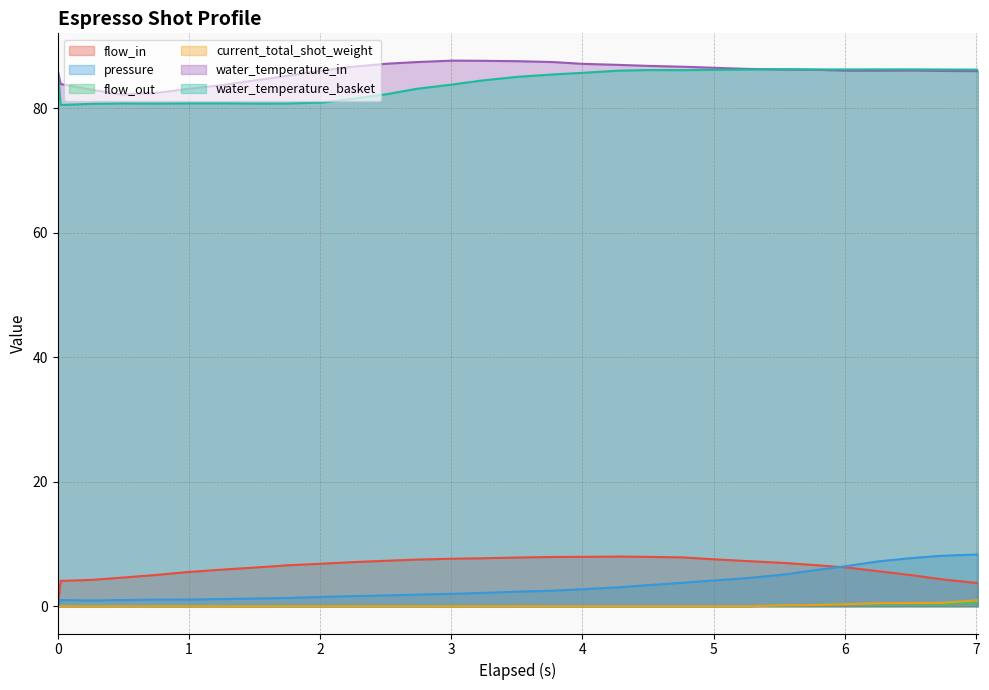

How many lines are shown in the chart?

6